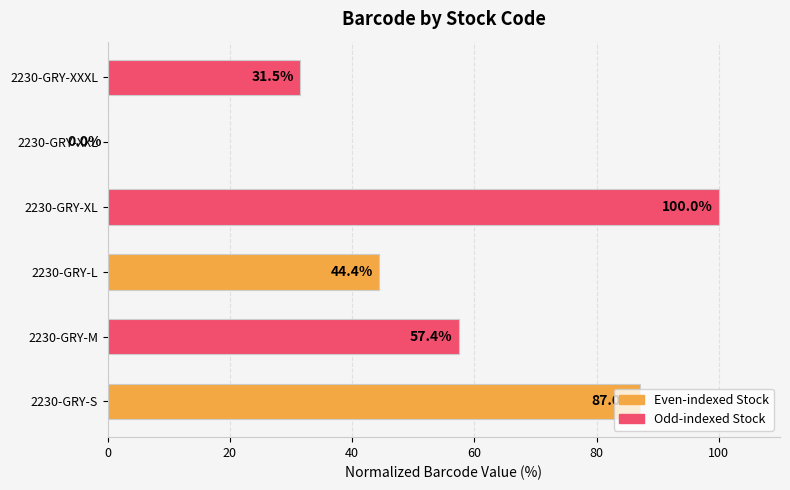

What is the sum of all values?

320.4